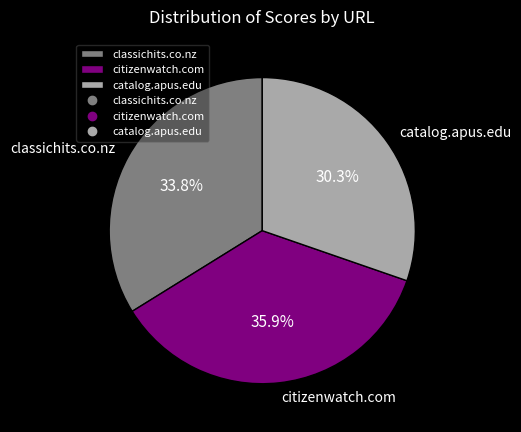

What percentage is the catalog.apus.edu slice, to the nearest percent?

30%